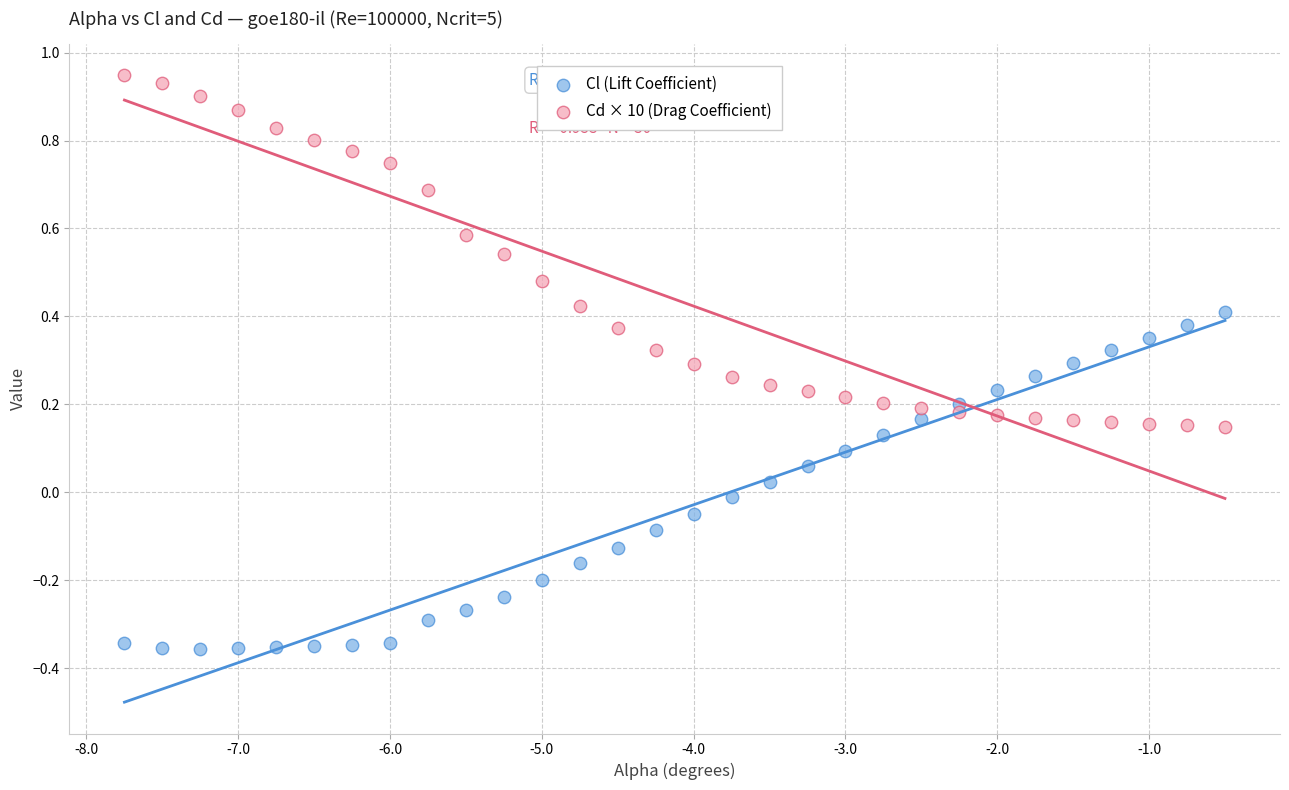

Across all data points, what is the range of Y values (max minus min)?

1.3